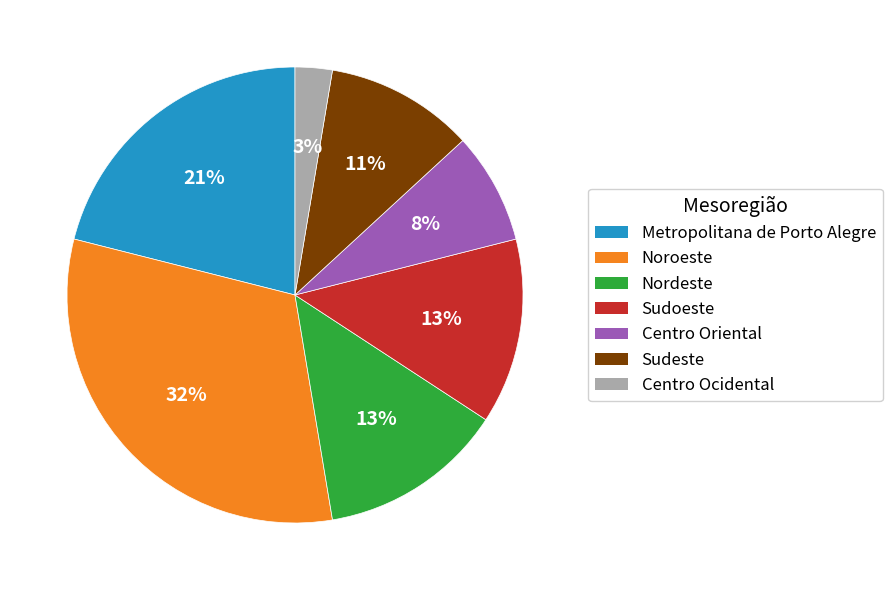

Which slice is the smallest?

Centro Ocidental